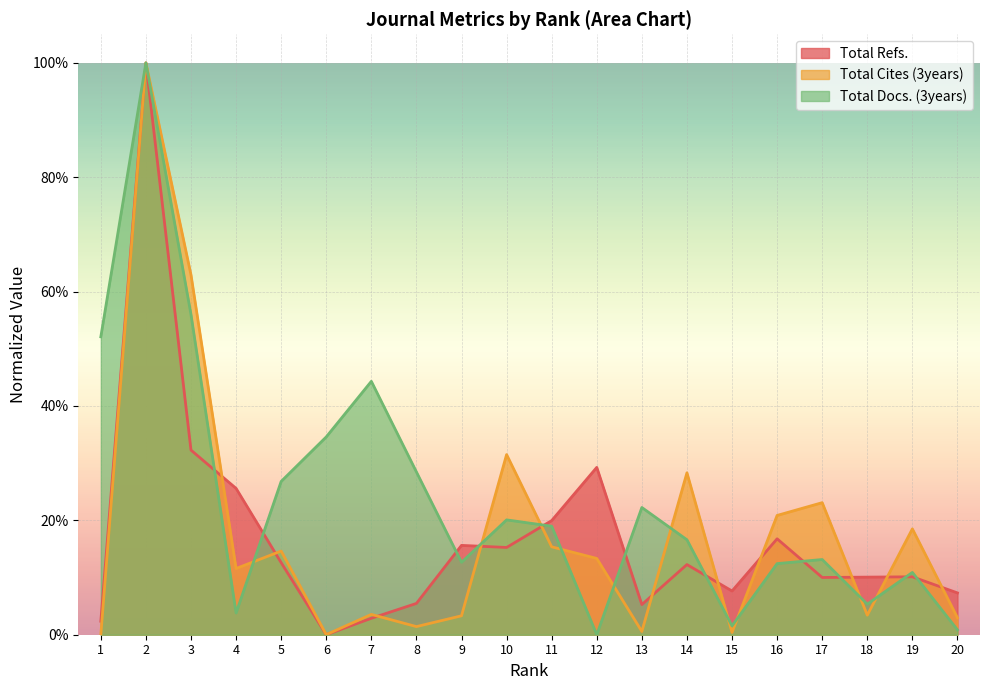

Is it true that Total Cites (3years) equals 0.3 at 16?

False